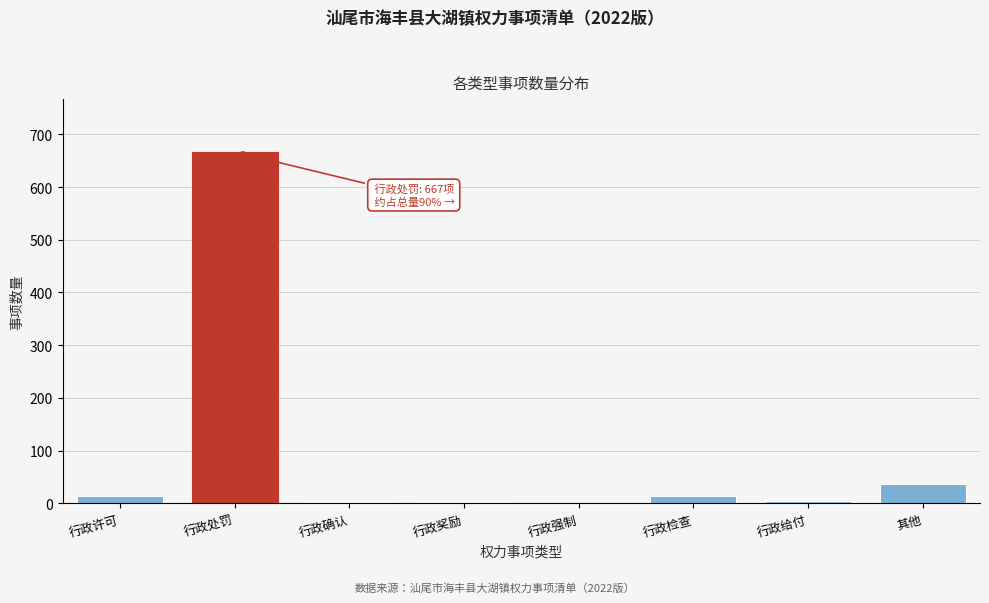

Which has a higher value, 行政给付 or 其他?

其他